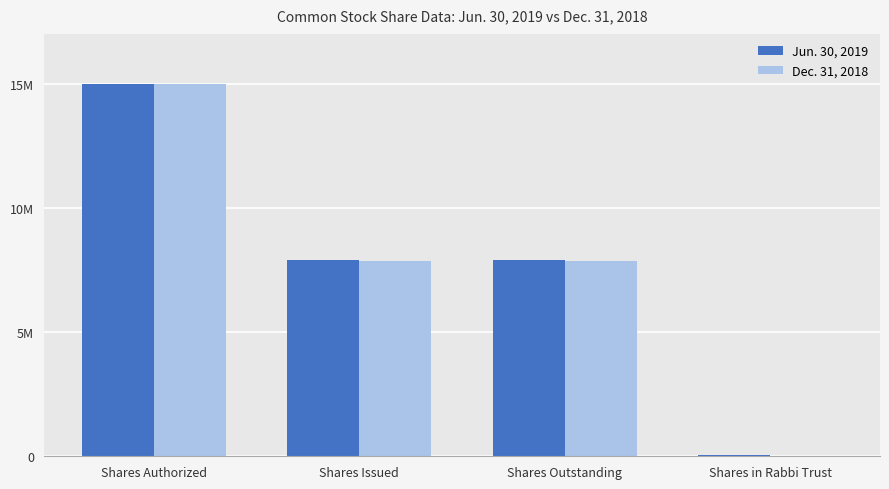

Where does the Jun. 30, 2019 series first go above 7918494?

Shares Authorized